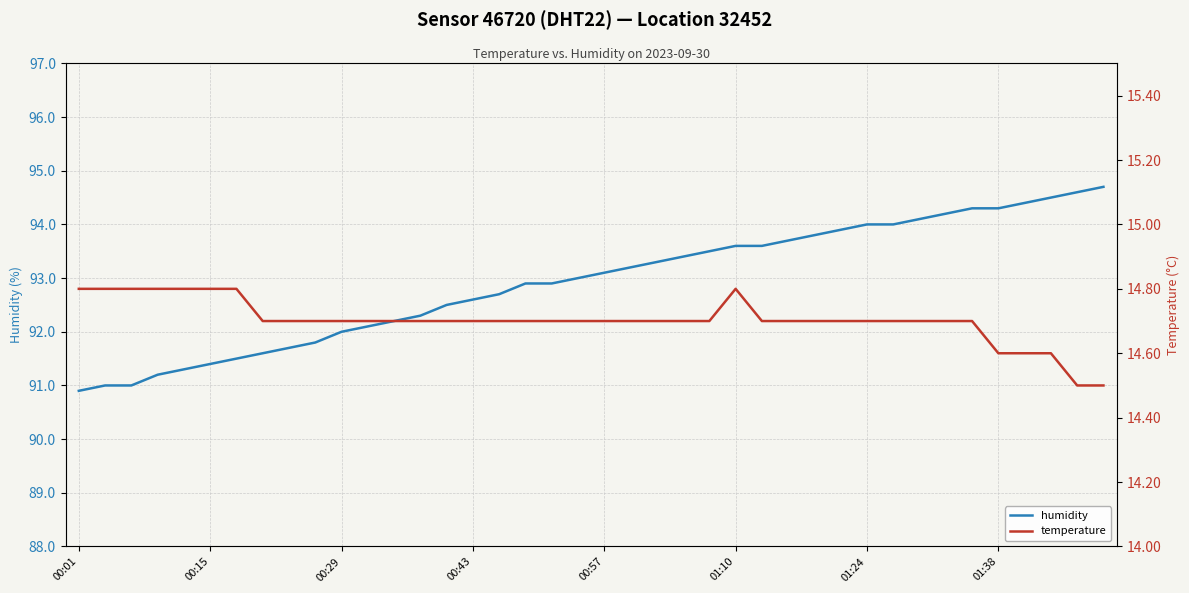

What is the highest value of the humidity series?

94.7